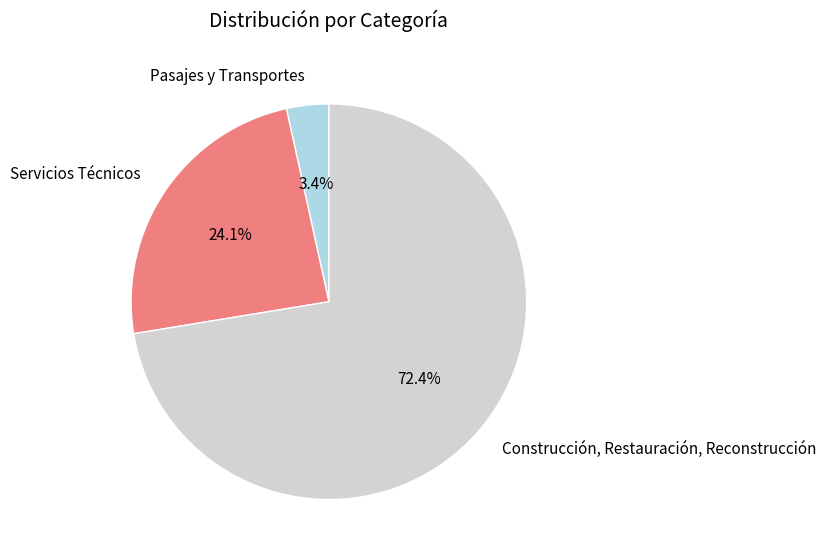

Which slice is the largest?

Construcción, Restauración, Reconstrucción